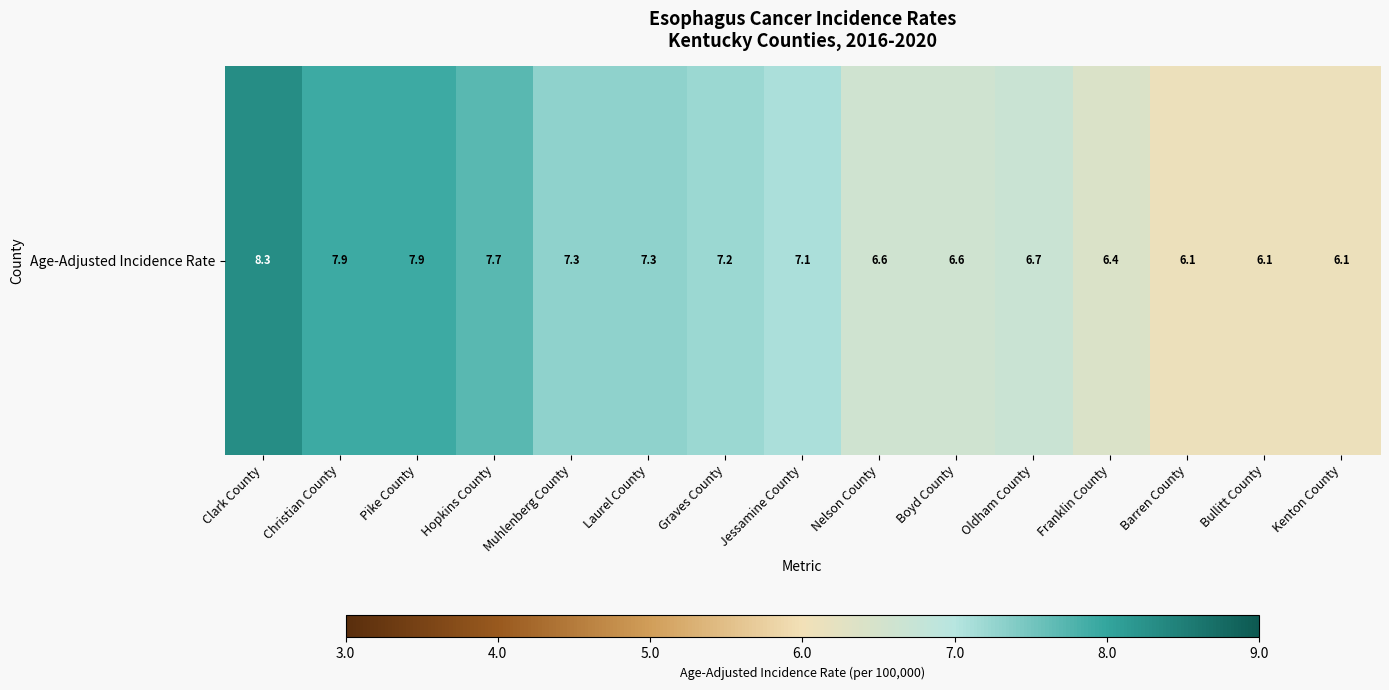

What is the average value?

7.0